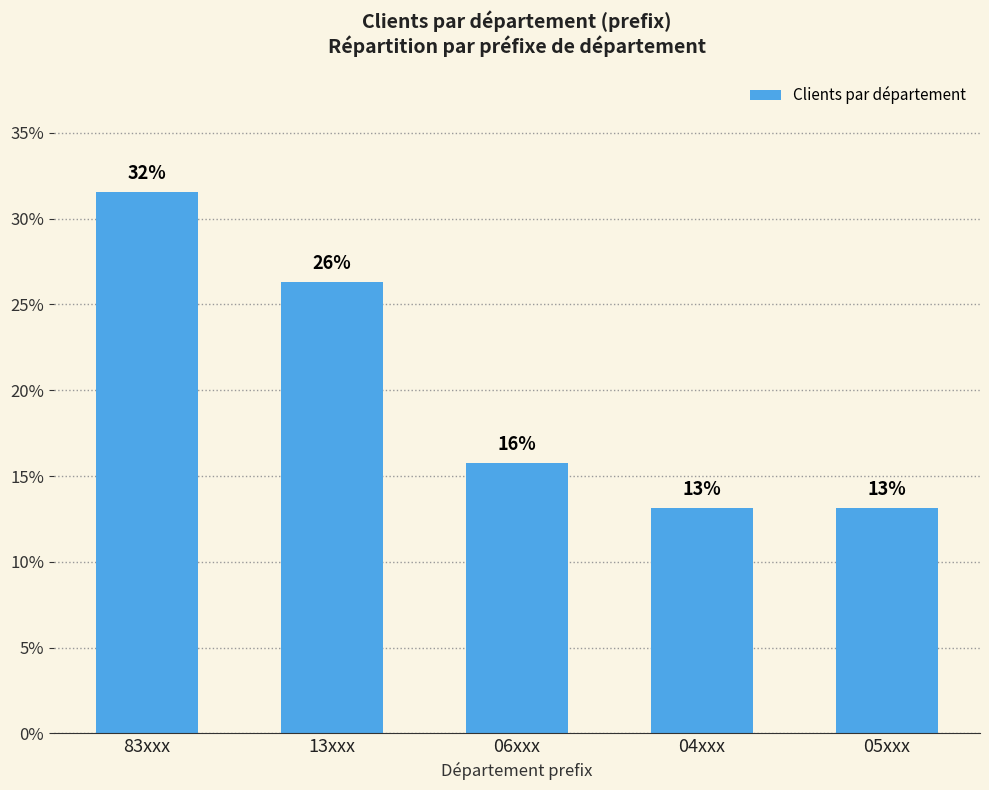

Are the bars horizontal?

No